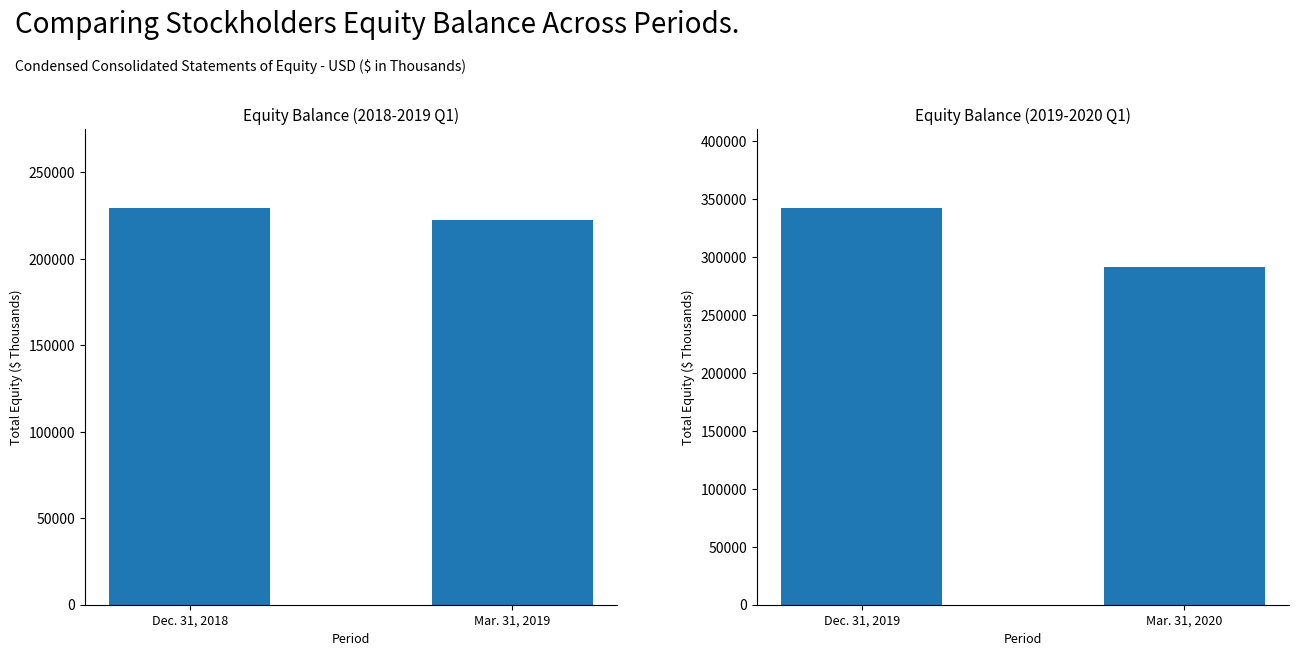

What is the average value?

316754